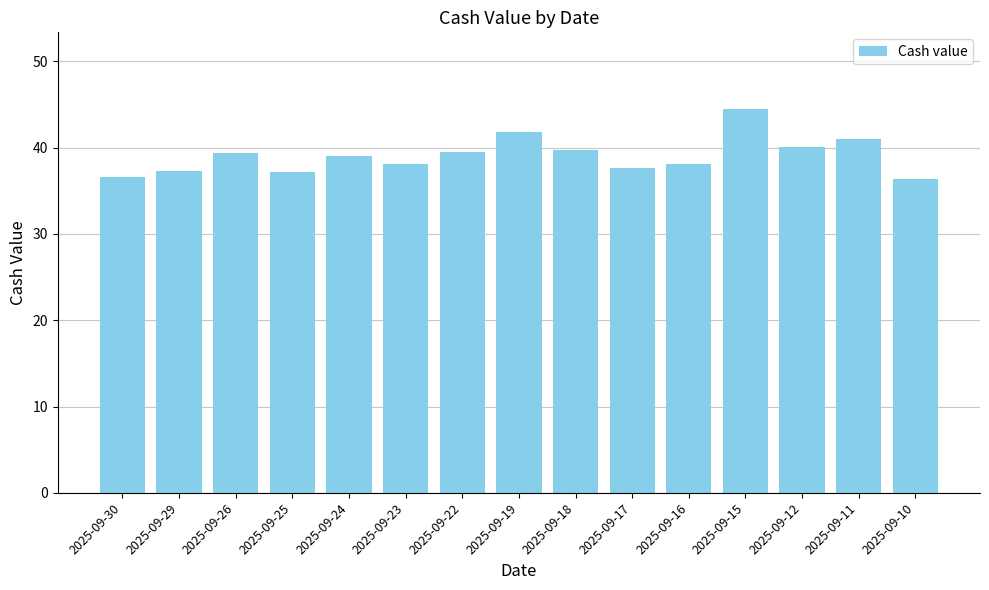

What is the value of the 7th bar from the left?

39.5